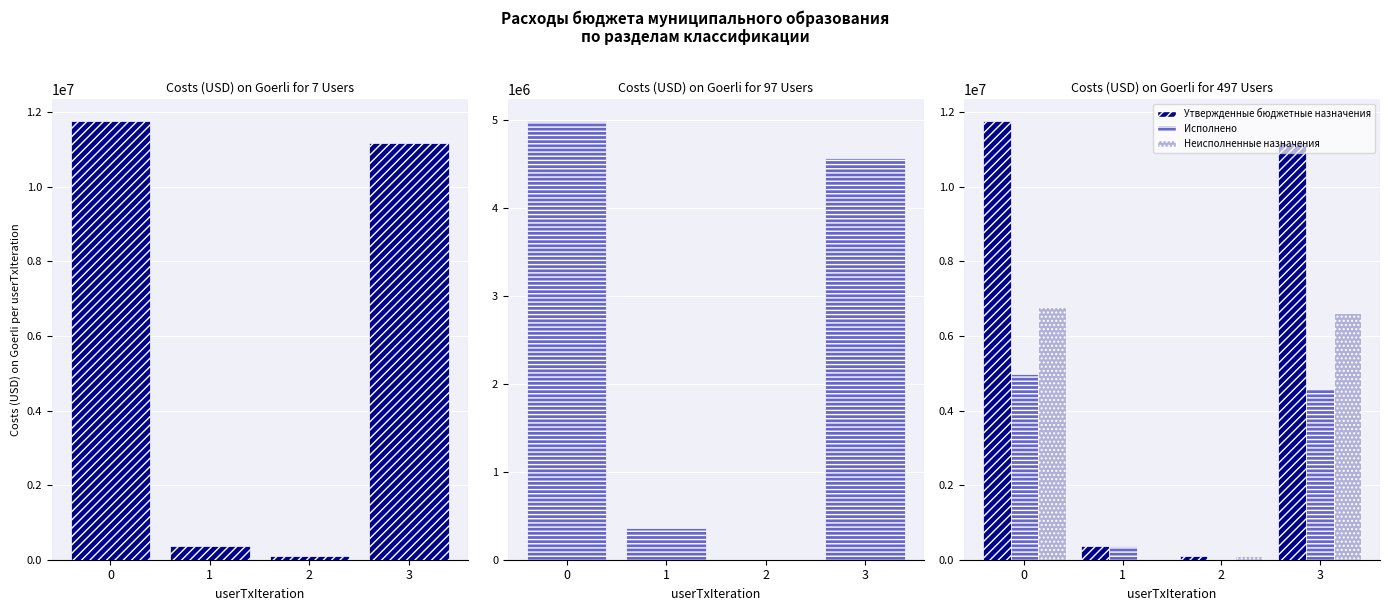

How many data points does each series have?

4